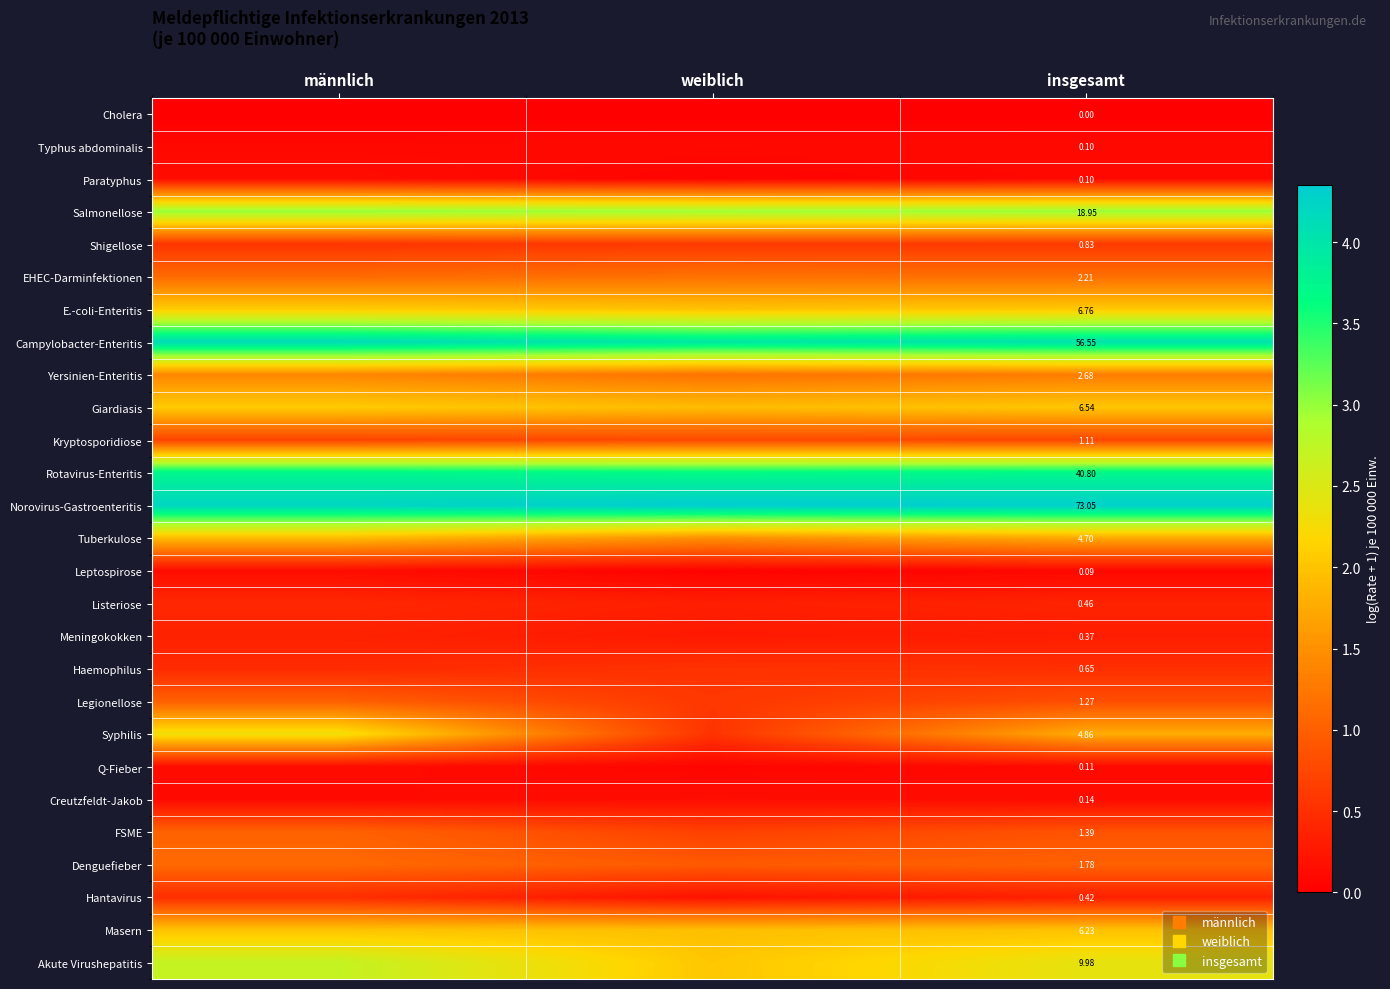

How many distinct data groups are displayed?

27